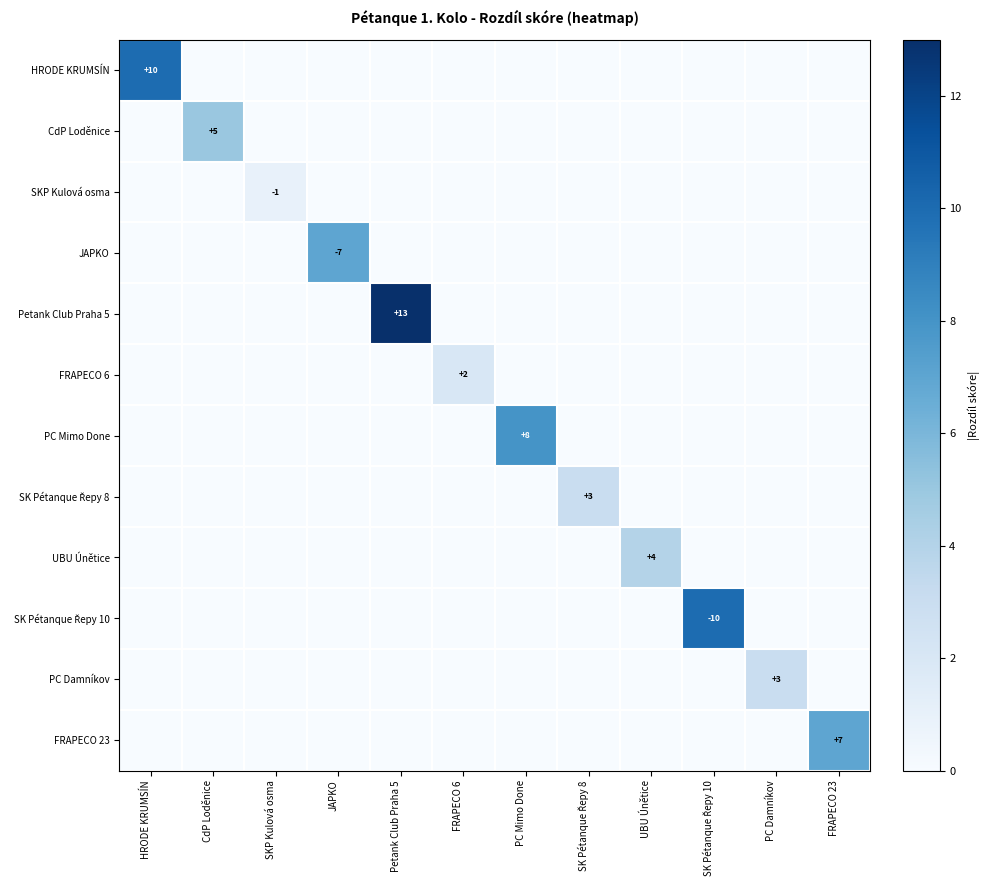

The value of HRODE KRUMSÍN at HRODE KRUMSÍN is 10. True or false?

True